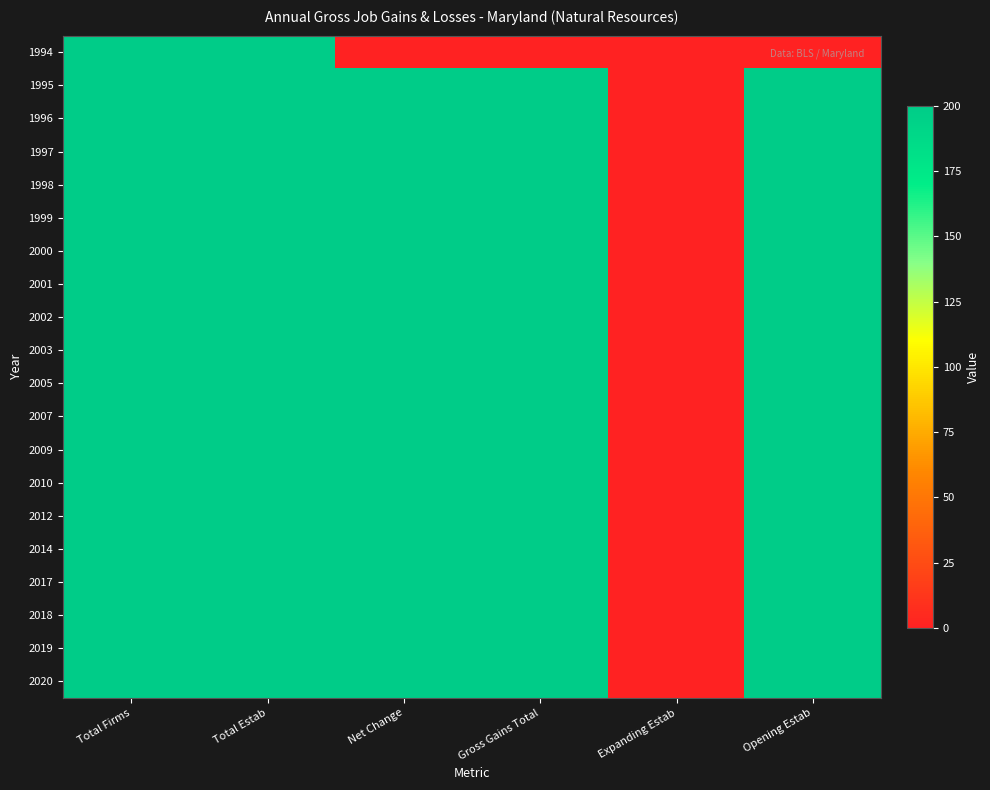

Which series has the largest range (max minus min)?

1994